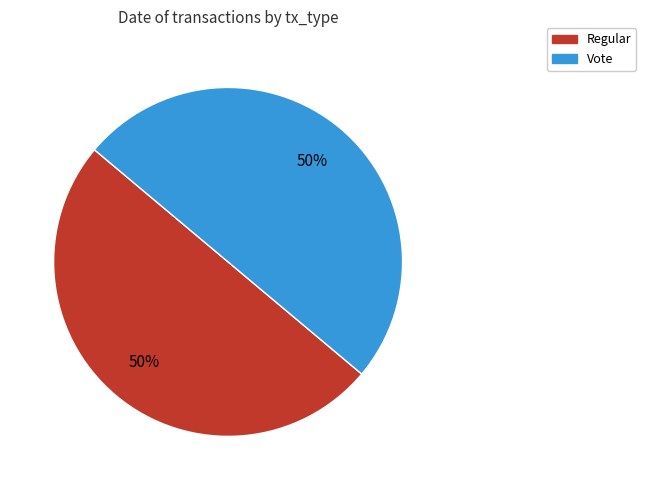

To the nearest percent, what portion does Regular represent?

50%